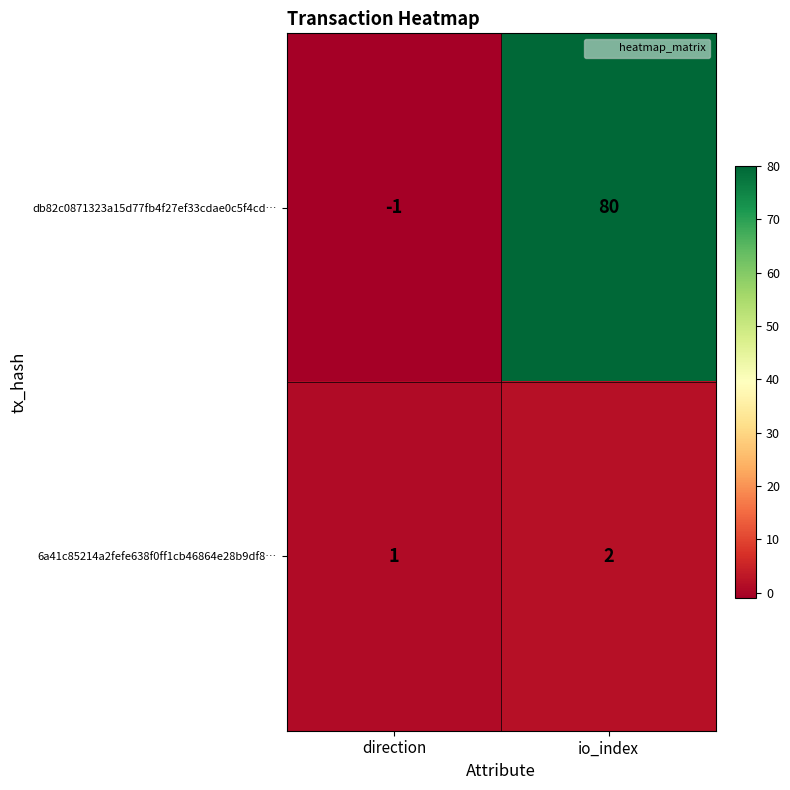

Where is db82c0871323a15d77fb4f27ef33cdae0c5f4cd… nearest to the value 39?

direction